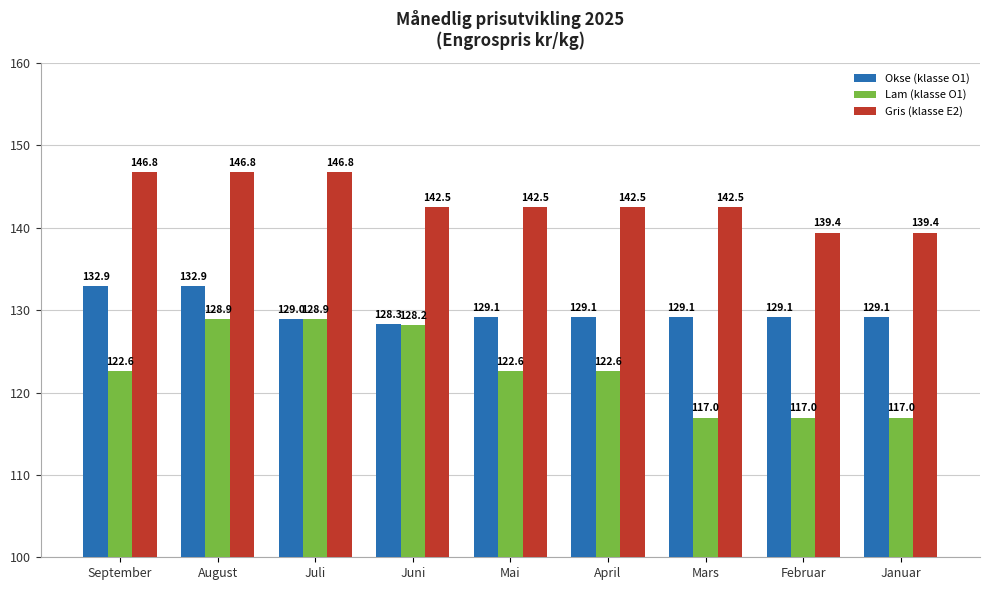

How many series are shown in this chart?

3